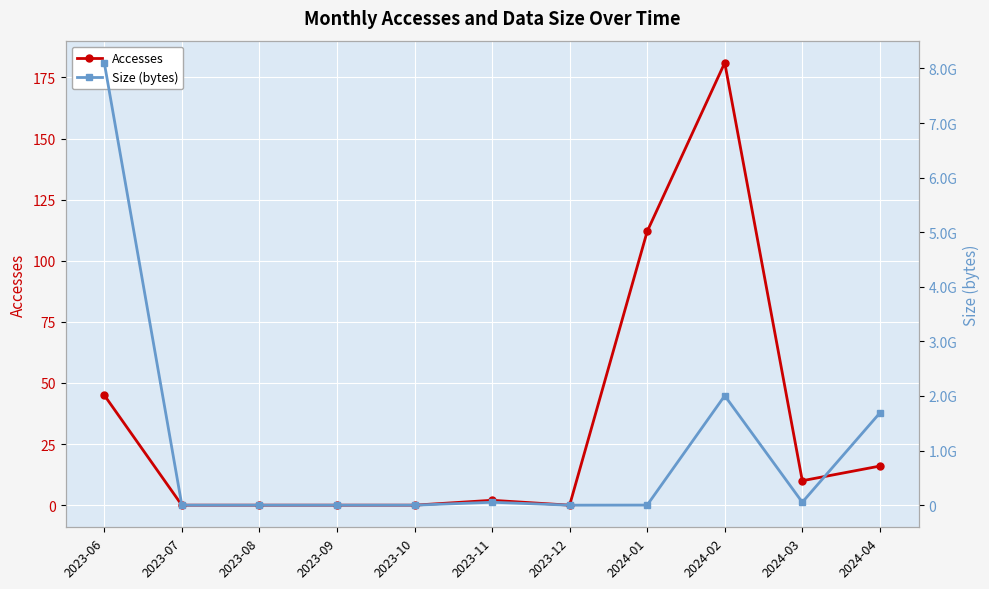

What is the sum of all Accesses values?

366